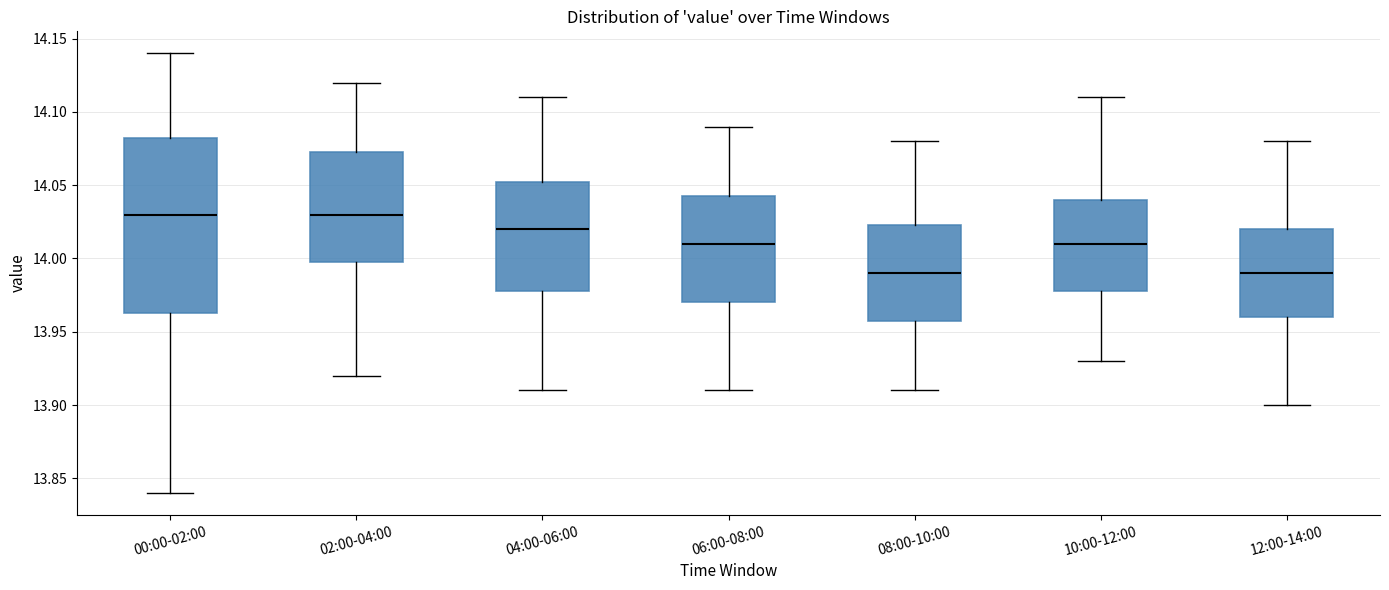

Where is the upper edge of the box for 00:00-02:00 on the y-axis? The values are not printed on the chart, so give them approximately, as read against the axis.

14.085